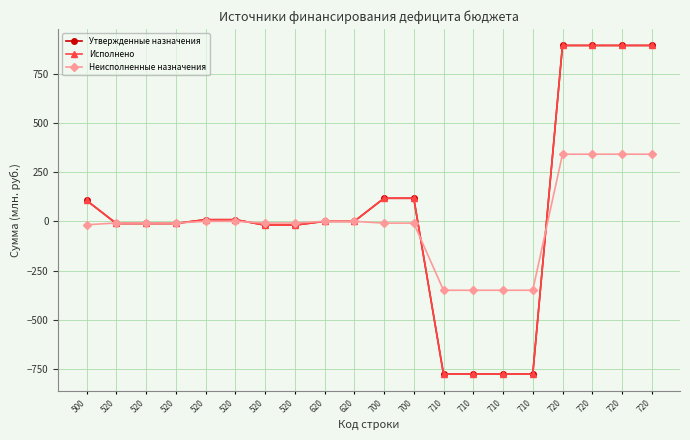

What value does the Исполнено series have at 720?

893.1